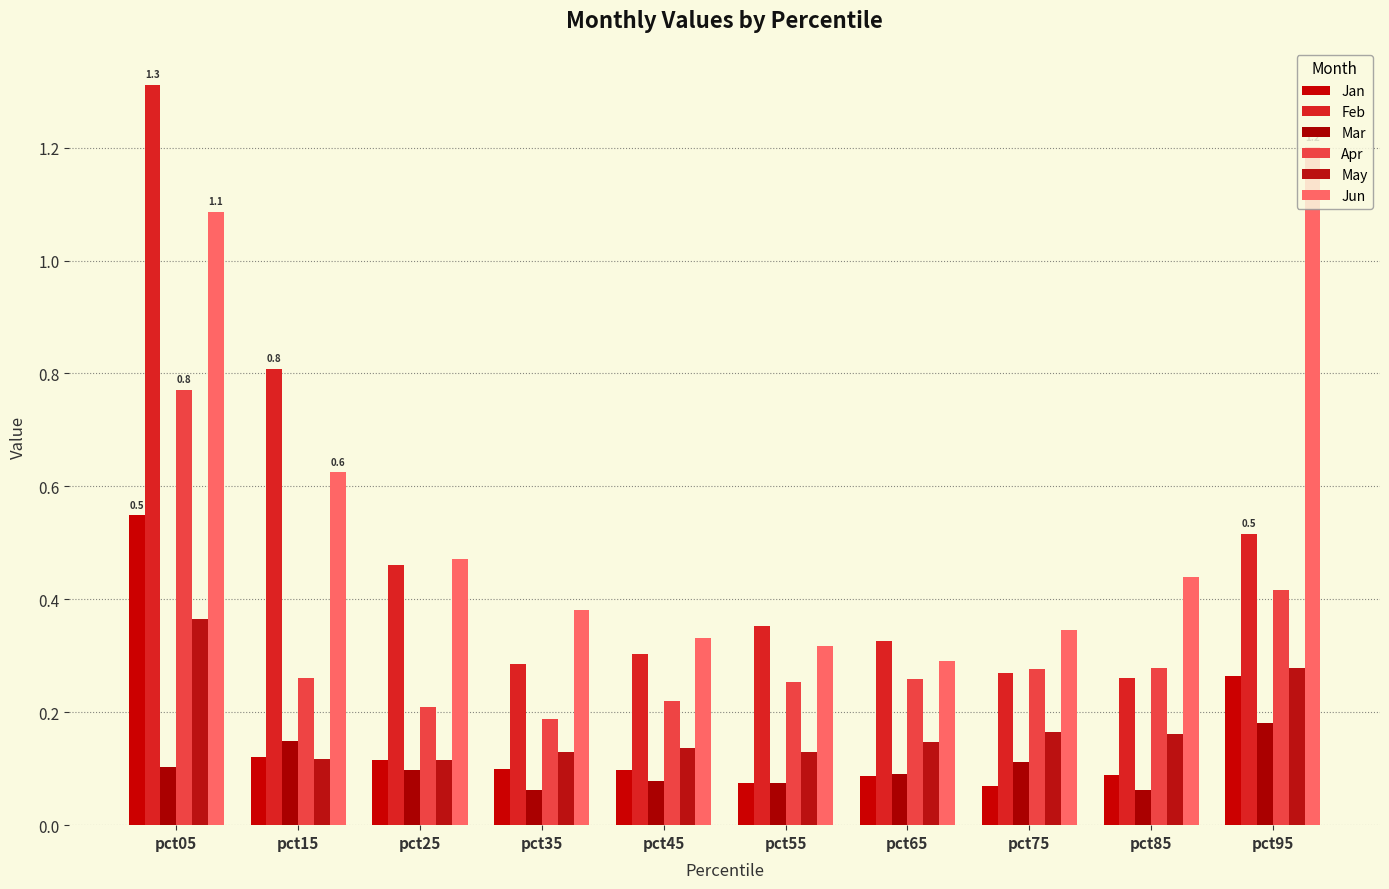

Reading right to left, transcribe all the data shown in this chart.

Jan: 0.3	0.1	0.1	0.1	0.1	0.1	0.1	0.1	0.1	0.5
Feb: 0.5	0.3	0.3	0.3	0.4	0.3	0.3	0.5	0.8	1.3
Mar: 0.2	0.1	0.1	0.1	0.1	0.1	0.1	0.1	0.1	0.1
Apr: 0.4	0.3	0.3	0.3	0.3	0.2	0.2	0.2	0.3	0.8
May: 0.3	0.2	0.2	0.1	0.1	0.1	0.1	0.1	0.1	0.4
Jun: 1.2	0.4	0.3	0.3	0.3	0.3	0.4	0.5	0.6	1.1